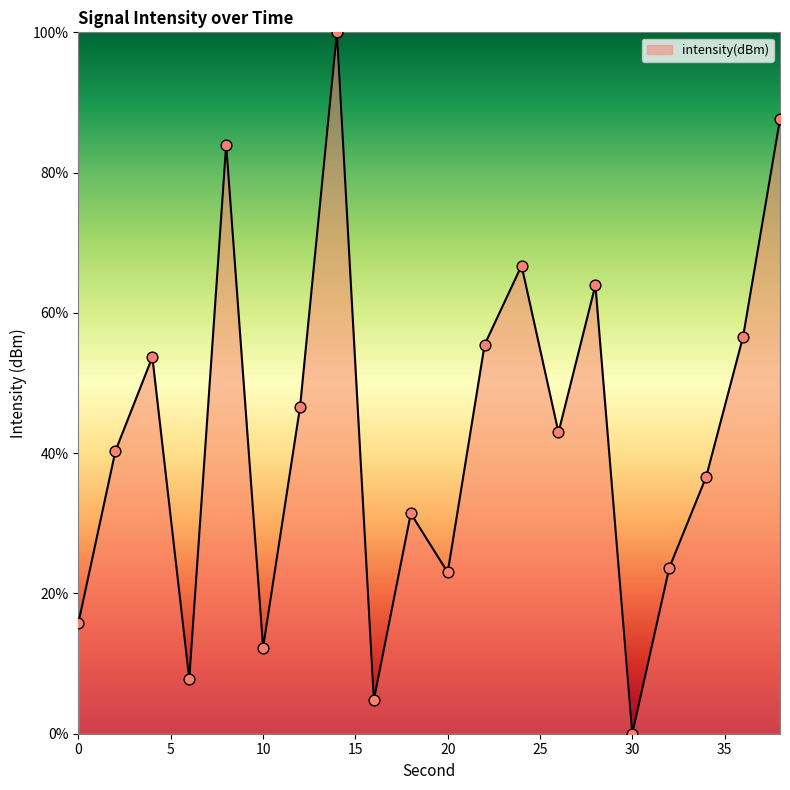

What is the maximum value shown in the chart?

100.0